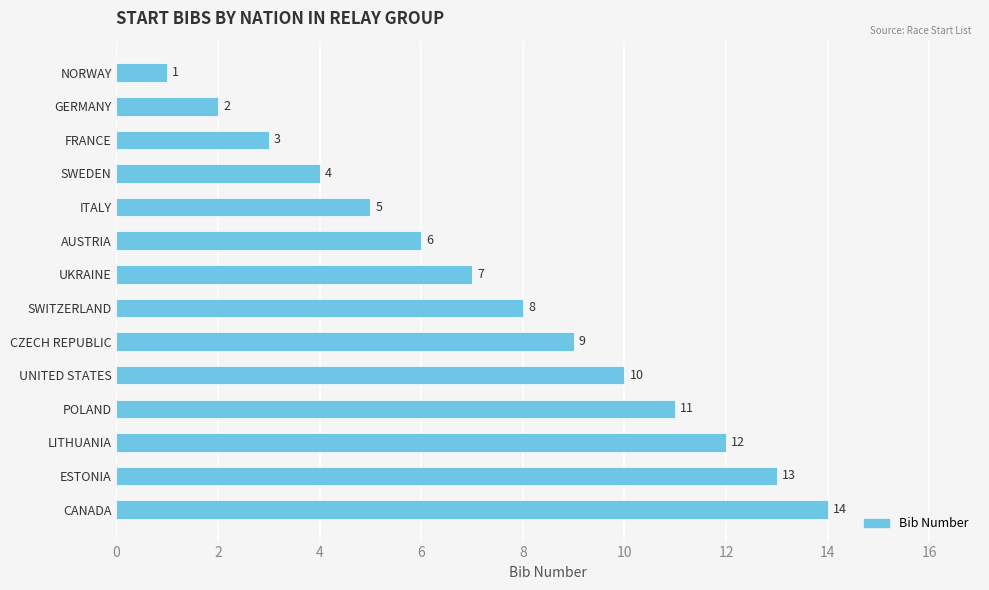

Approximately how many times larger is the value at POLAND compared to CZECH REPUBLIC?

1.2